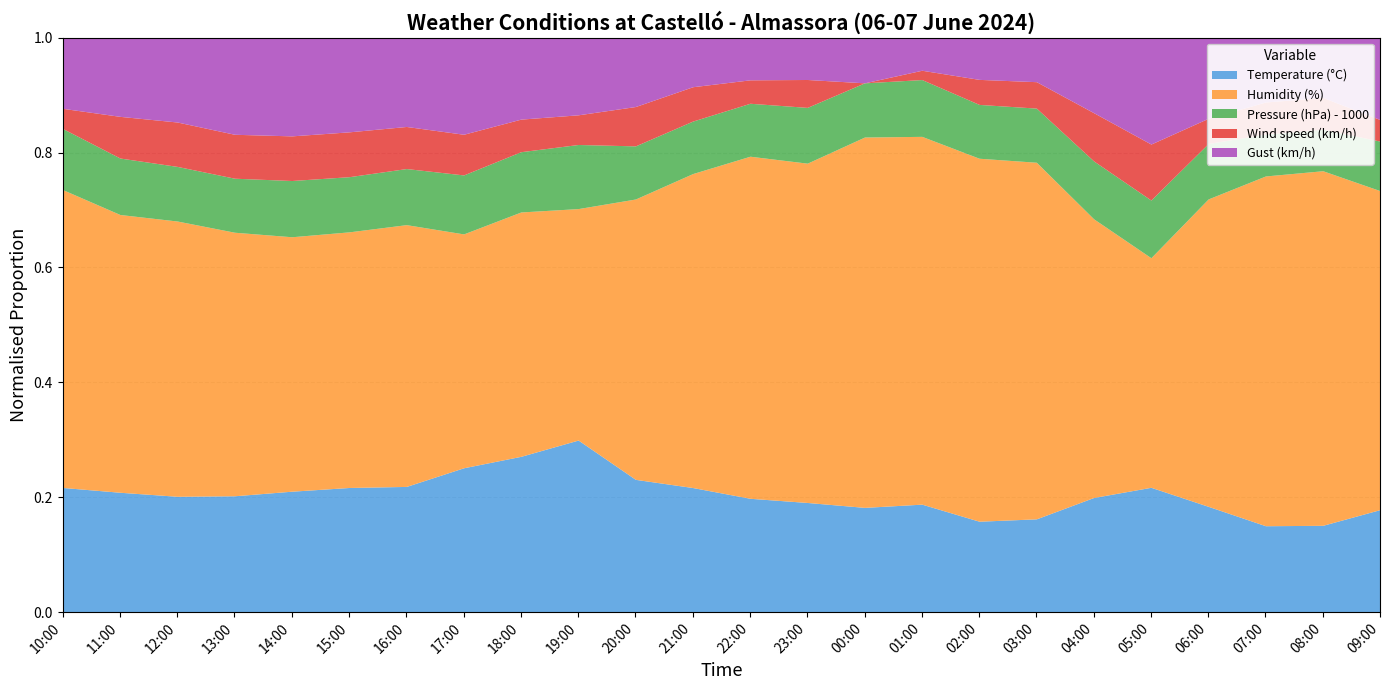

What is the value of the Temperature (°C) point at the 17th from the left?

21.8